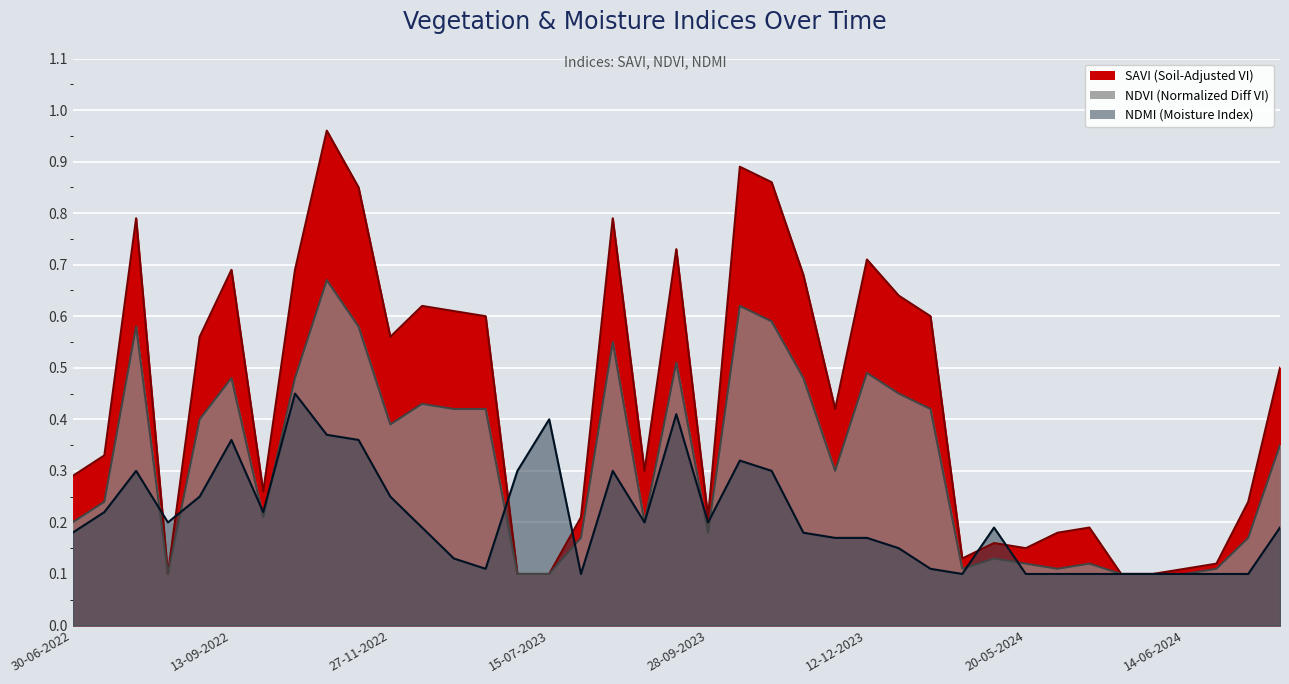

Which series changed the most between 14-08-2022 and 25-05-2024?

ndmi